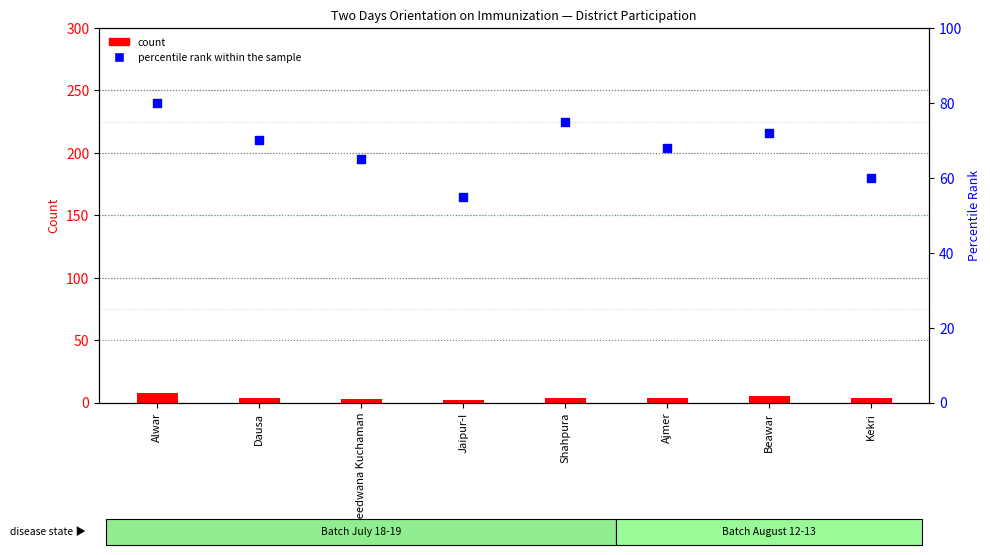

Which series has the largest total across all categories?

percentile rank within the sample